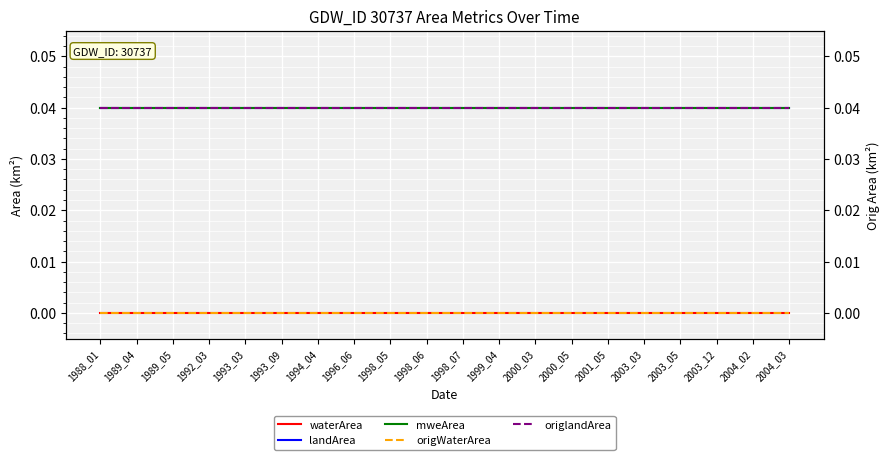

Is it true that landArea equals 0.0 at 1989_04?

False